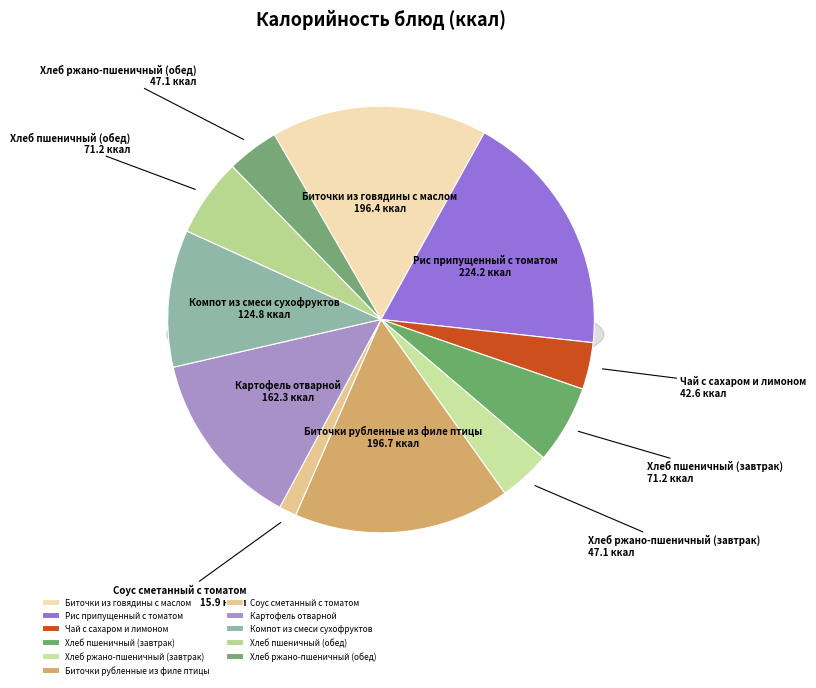

What is the change in value from Чай с сахаром и лимоном to Картофель отварной?

+119.7